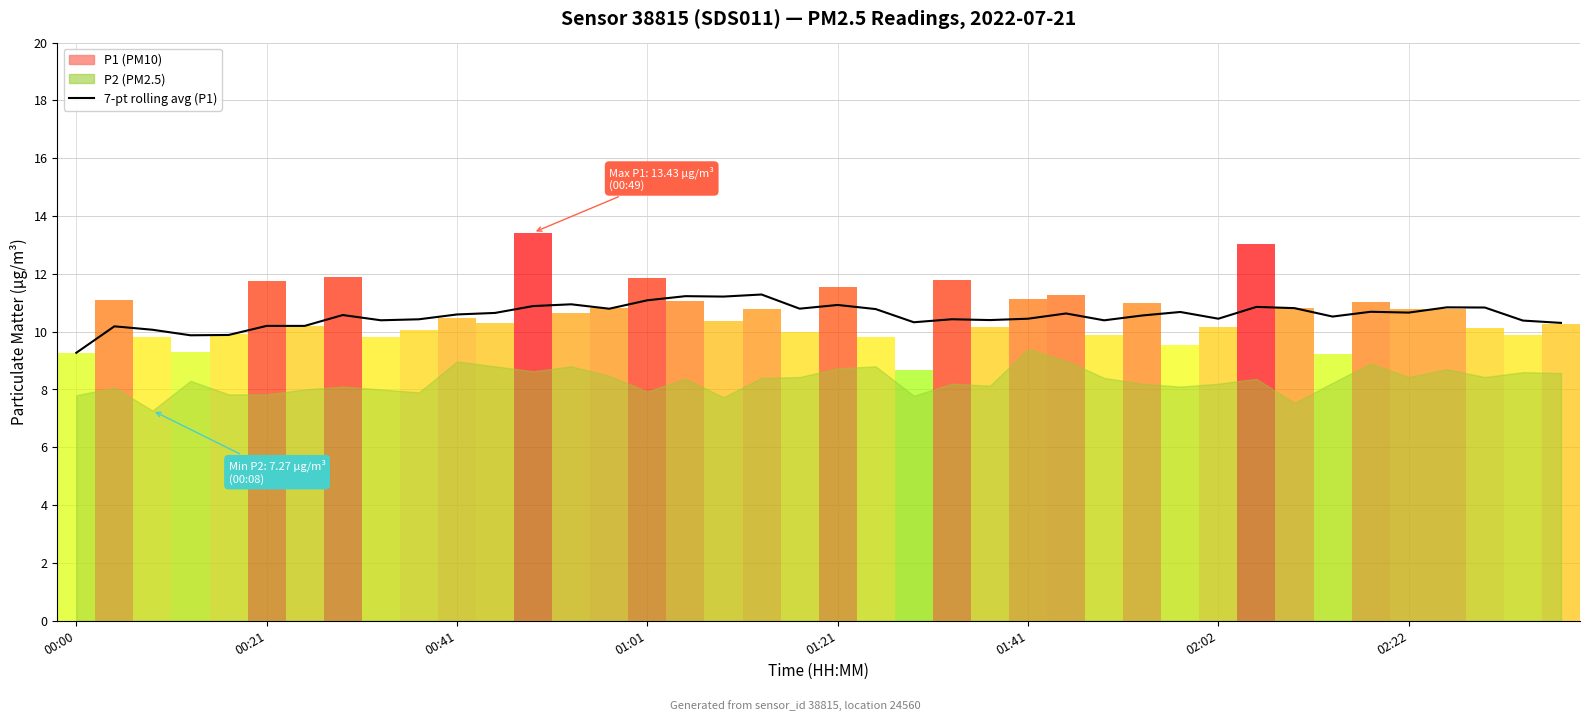

What is the difference between the maximum and minimum values?

2.0